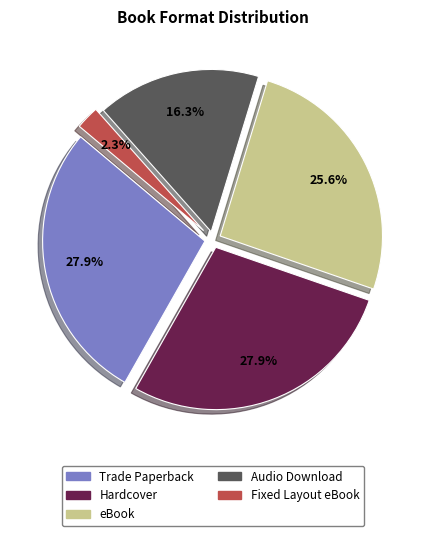

Does Hardcover represent more than half of the total?

No